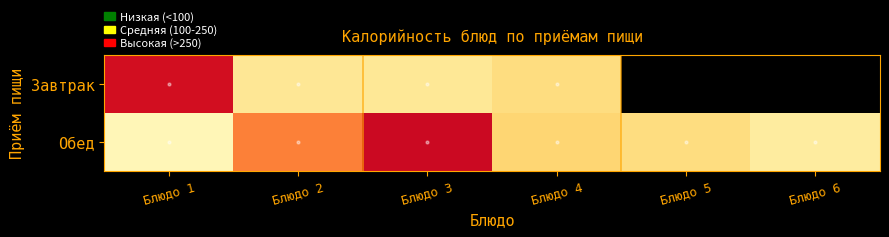

The Завтрак series shows 15.2 at Блюдо 3. True or false?

False